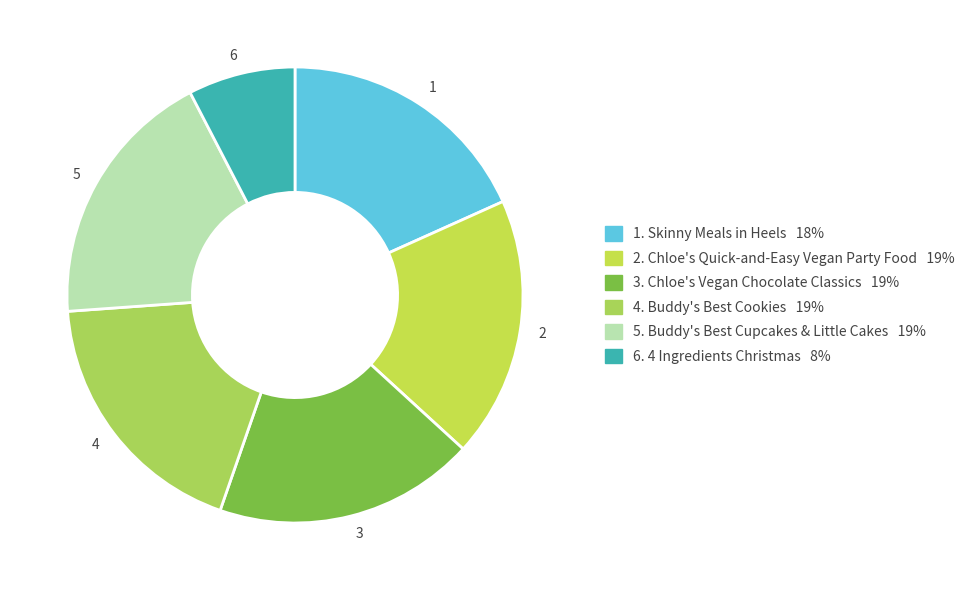

What is the largest slice in the pie chart?

5